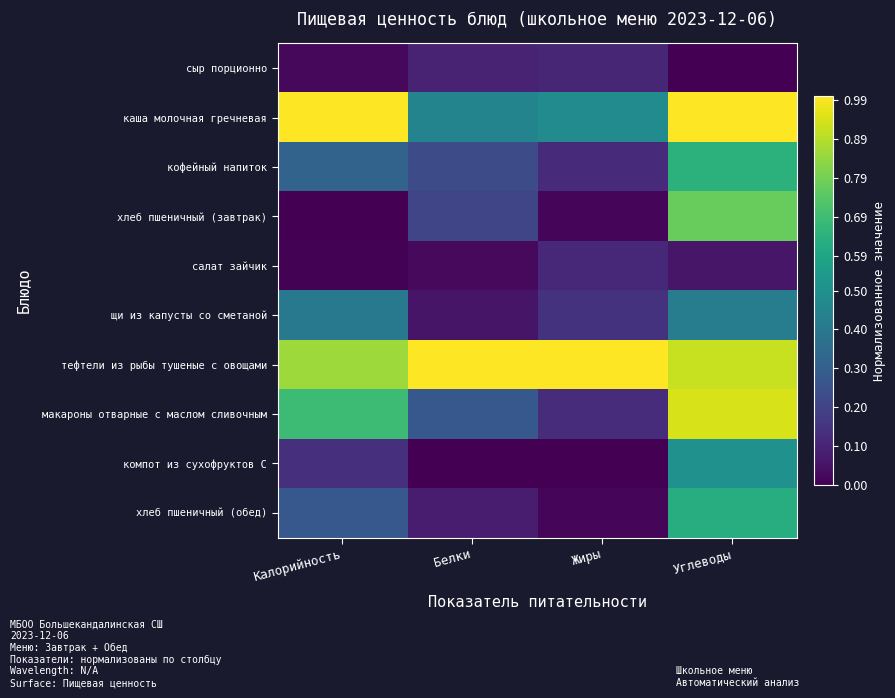

Which series has the widest spread of values?

макароны отварные с маслом сливочным